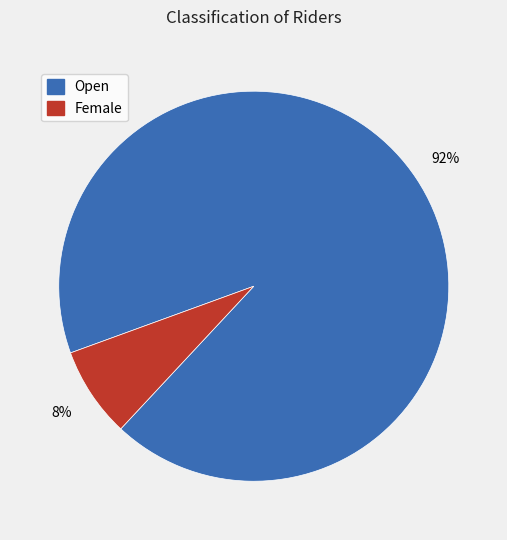

Which category has the smallest portion of the pie?

Female